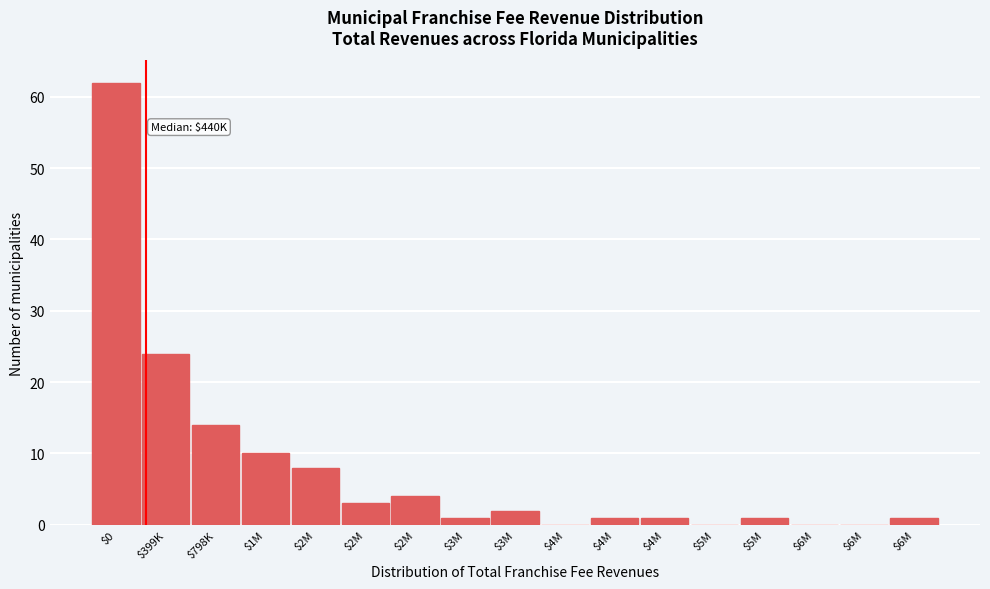

Are the bars horizontal?

No